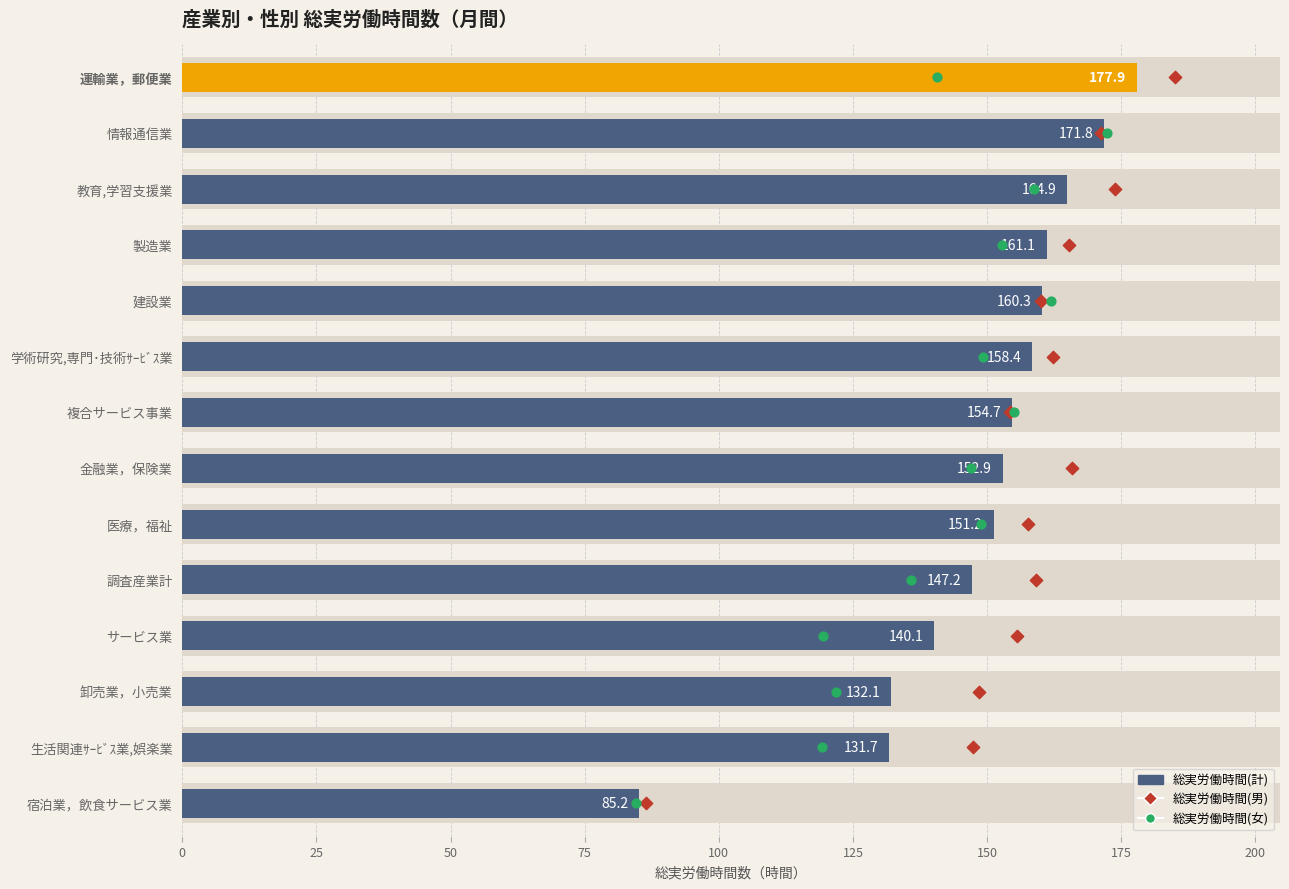

Is the value of 総実労働時間(女) at 75 greater than the value of 総実労働時間(男) at 0?

Yes